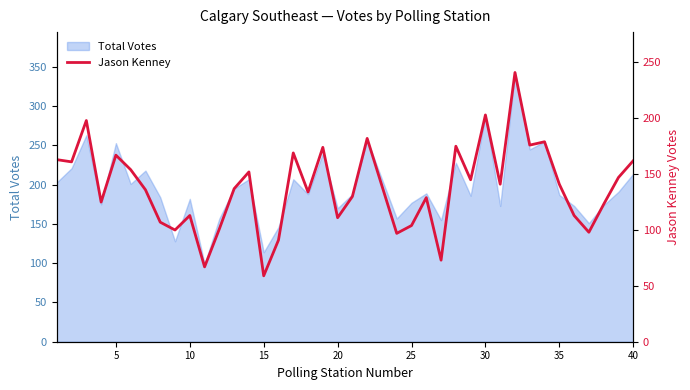

The value of Total Votes at 5 is 93. True or false?

False